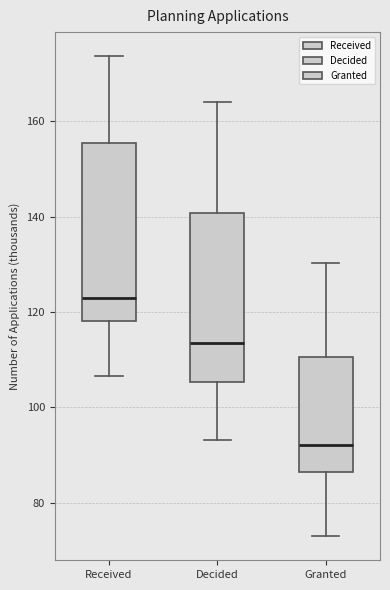

Which box has the lowest median line?

Granted